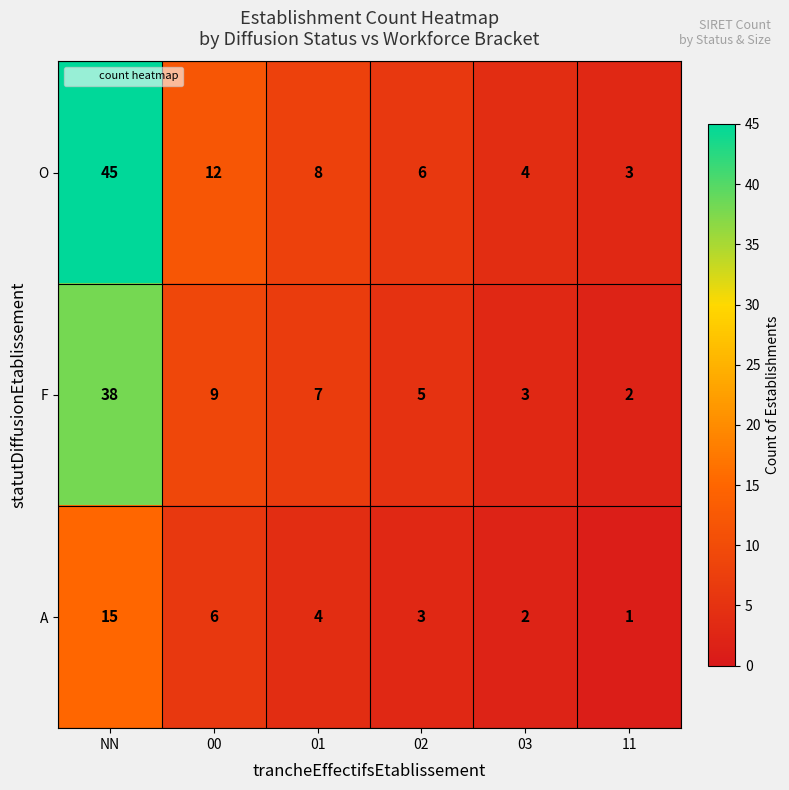

What is the greatest value displayed?

45